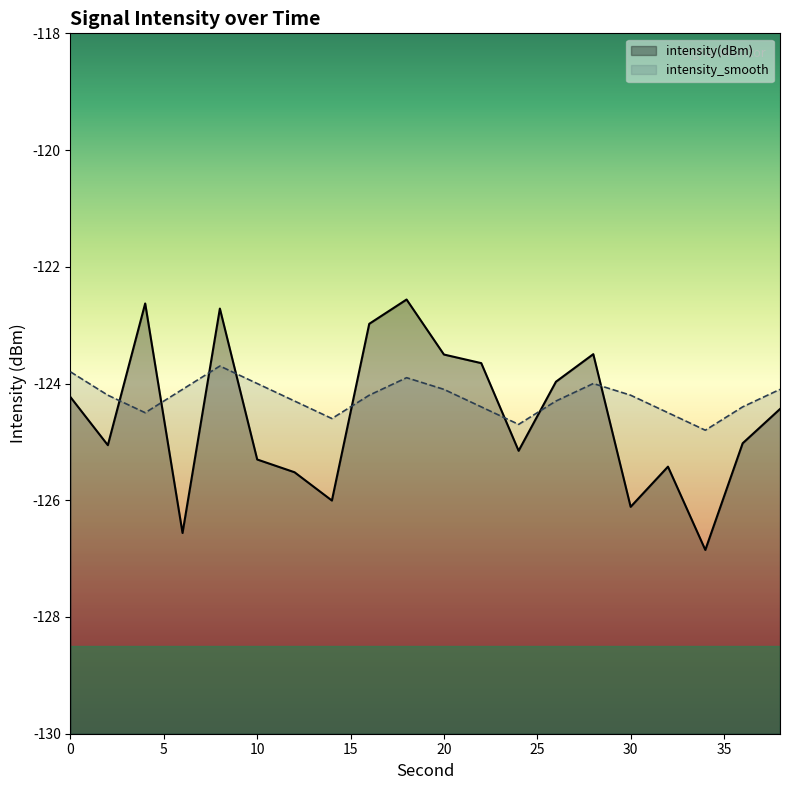

How many series are shown in this chart?

2